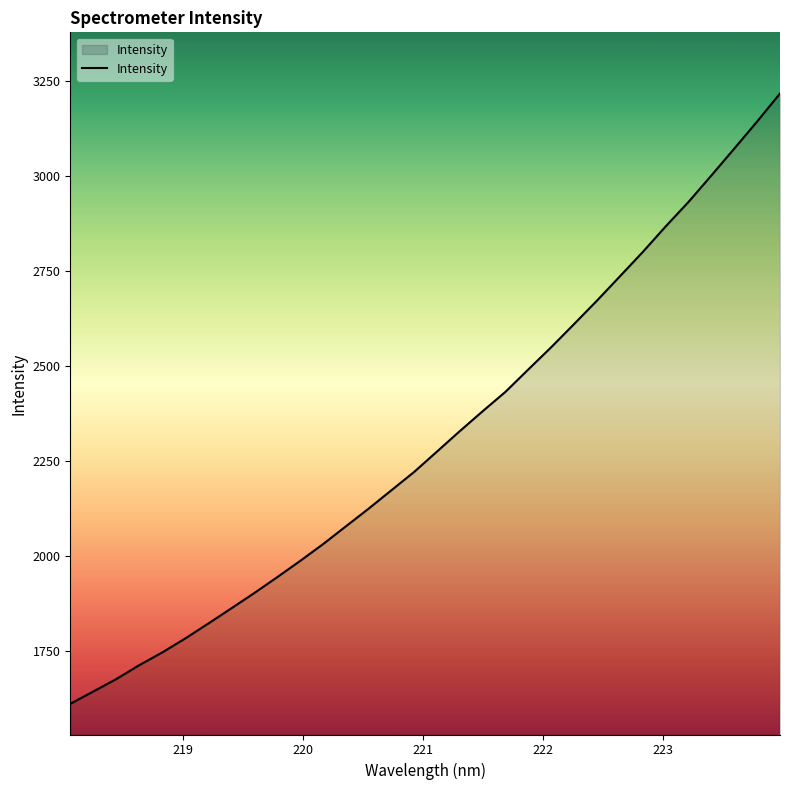

What is the smallest value displayed?

1611.3